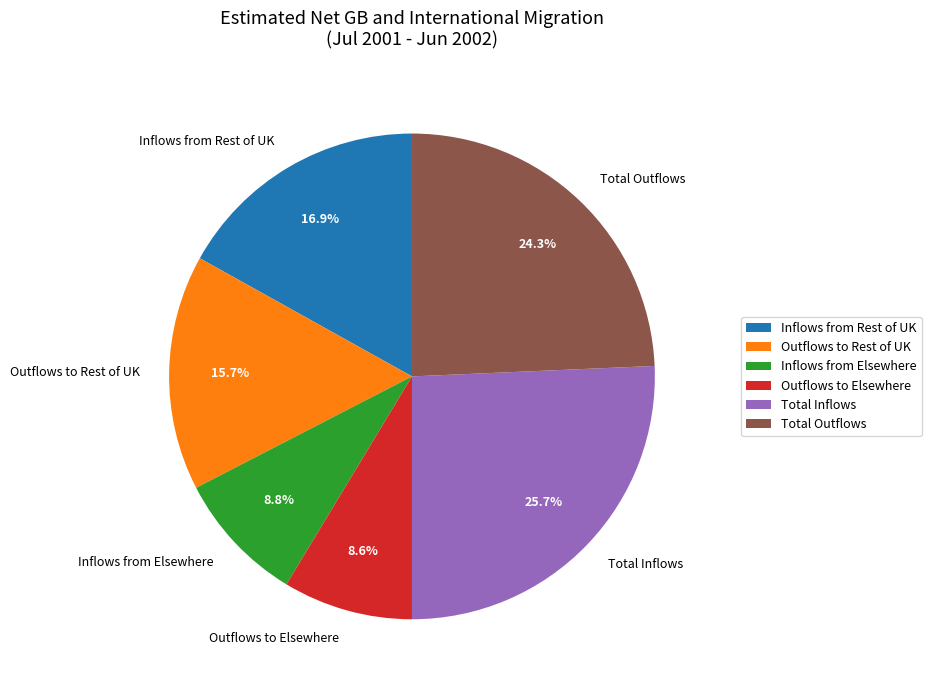

What is the ratio of the value at Total Outflows to the value at Inflows from Rest of UK?

1.4